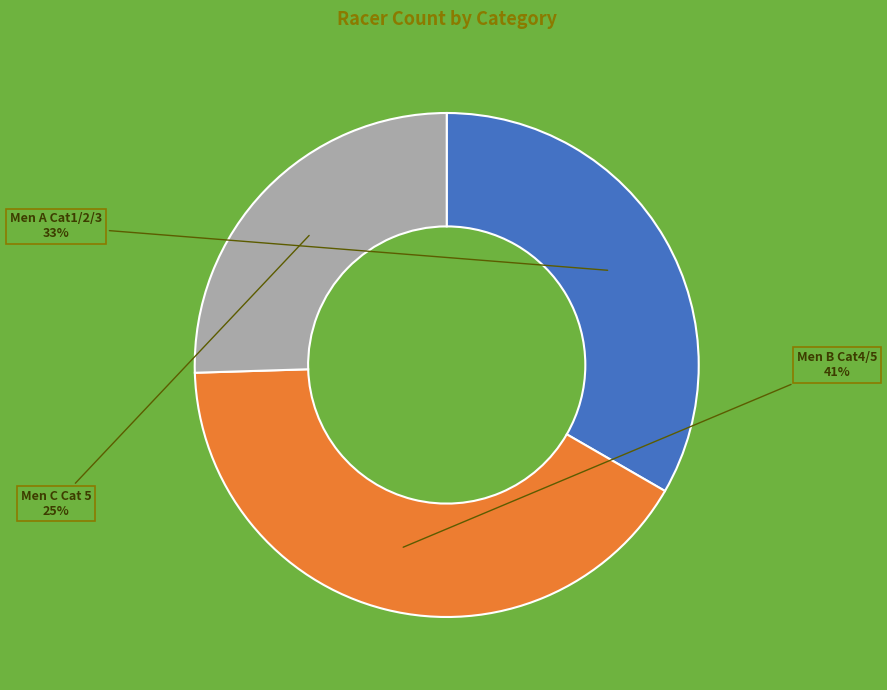

How many slices are in this pie chart?

3